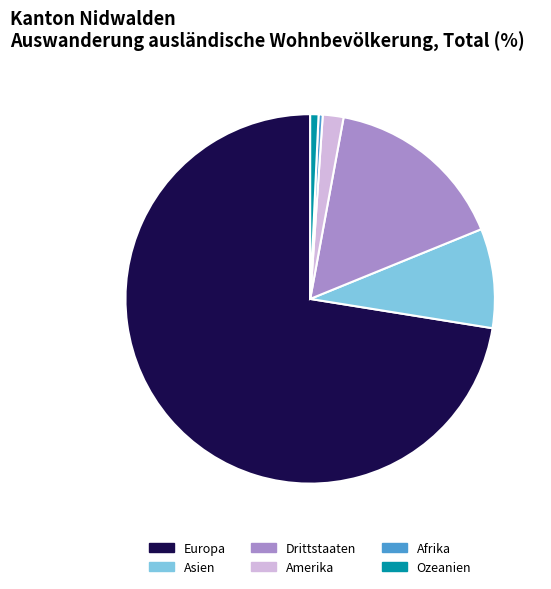

Which category accounts for the majority?

Europa